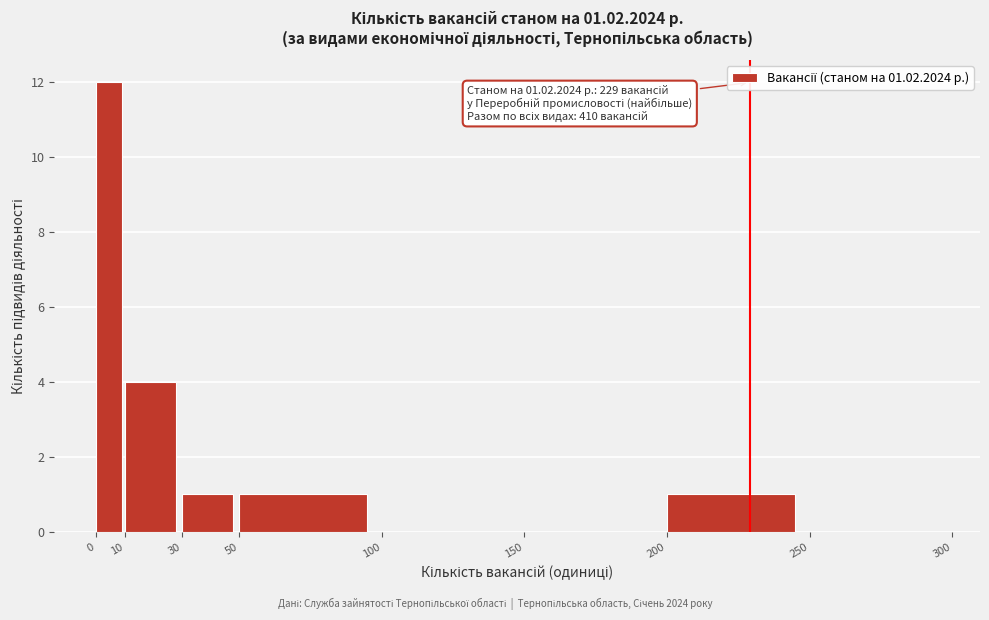

Over which range of the x-axis is the bar tallest?

0 to 10